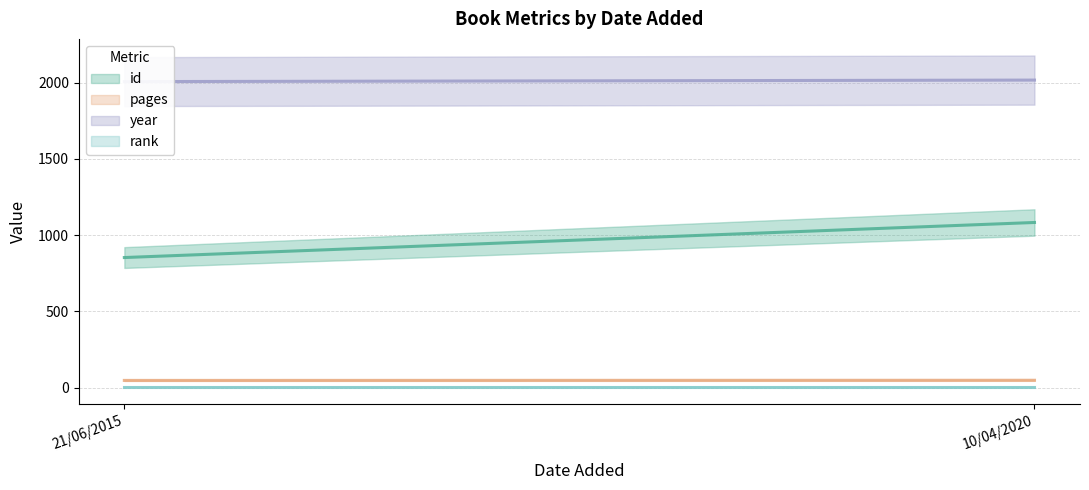

Is the value of rank at 10/04/2020 greater than the value of id at 10/04/2020?

No